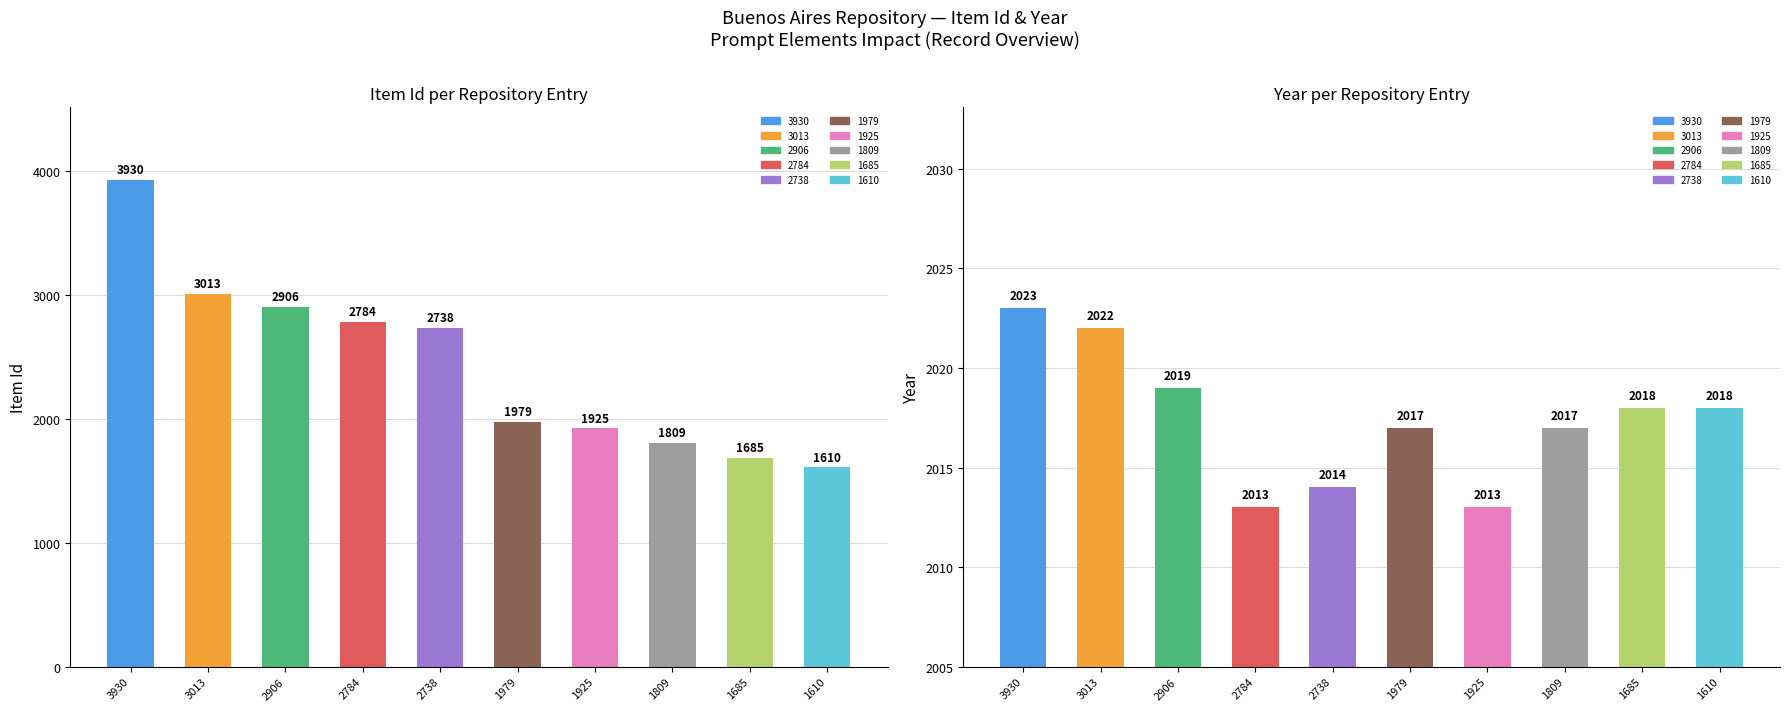

What is the difference between the highest and lowest values at 1925?

88